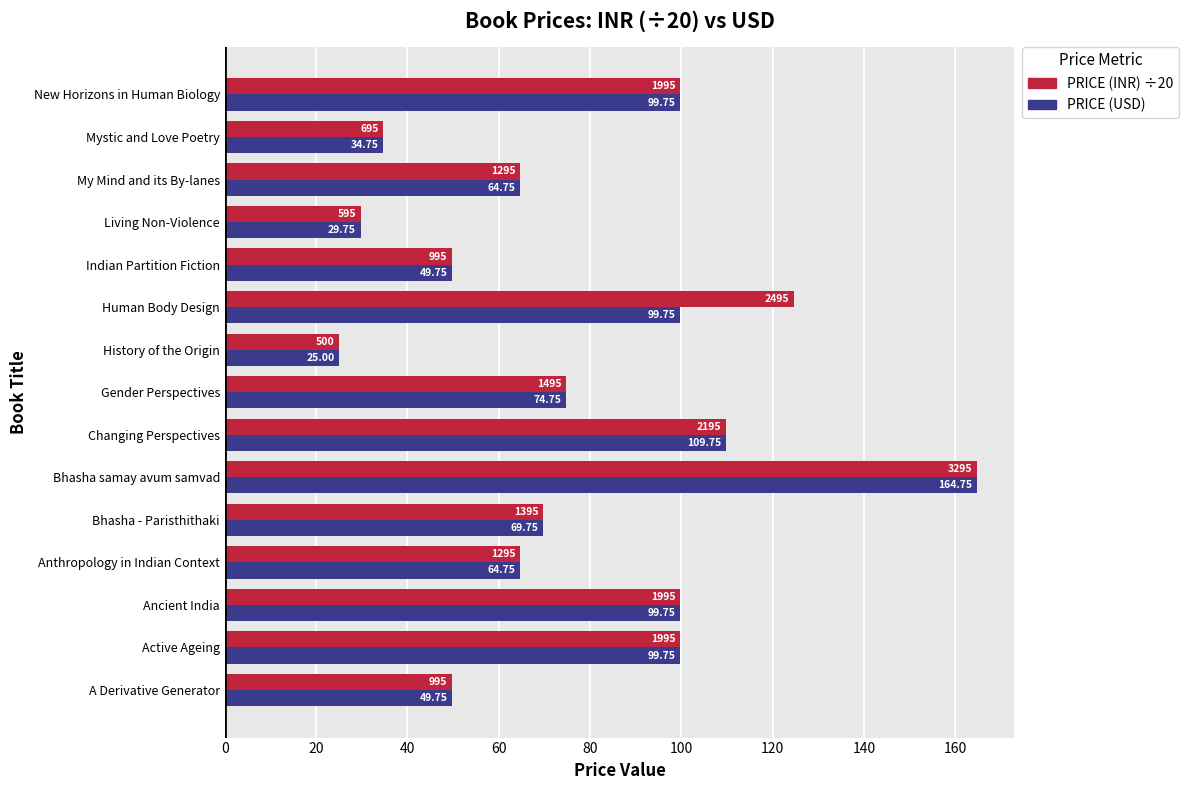

At which category is the sum across all series the highest?

Bhasha samay avum samvad